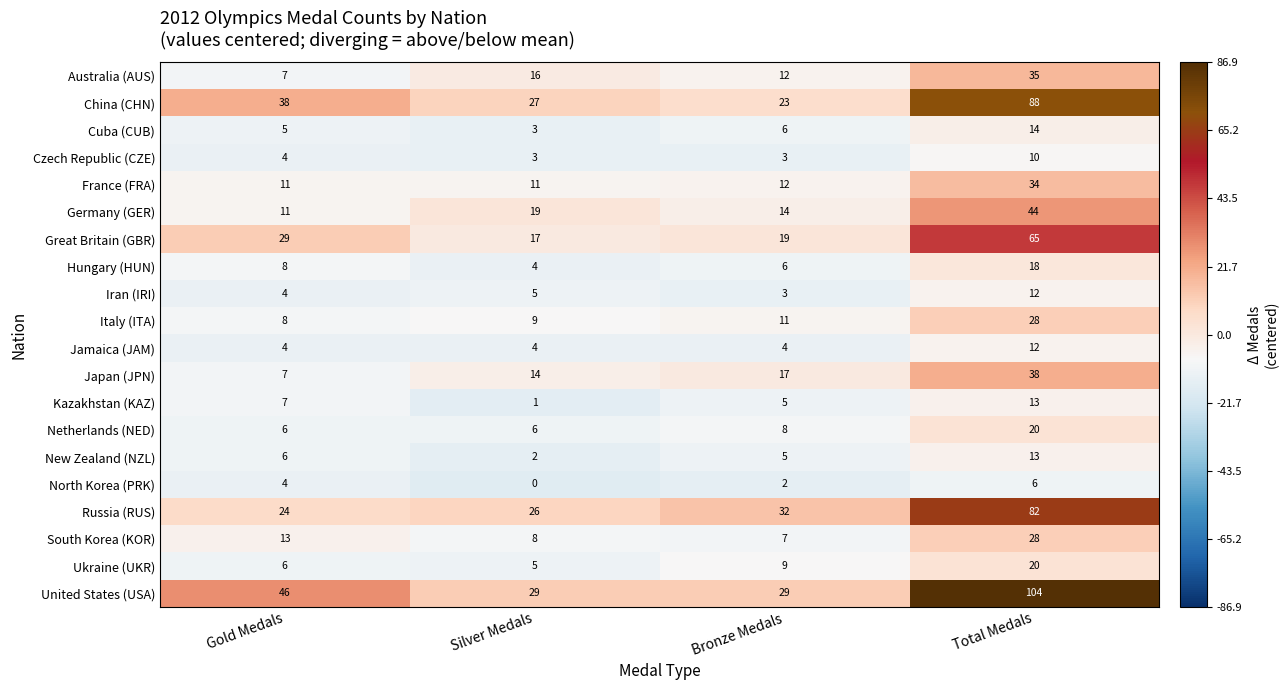

Is it true that Iran (IRI) equals 8 at Silver Medals?

False